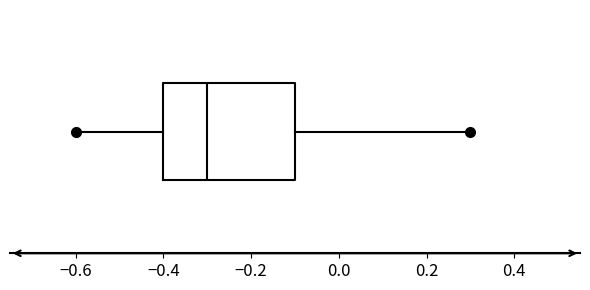

Where does the left whisker of the box end on the x-axis? The values are not printed on the chart, so give them approximately, as read against the axis.

-0.6